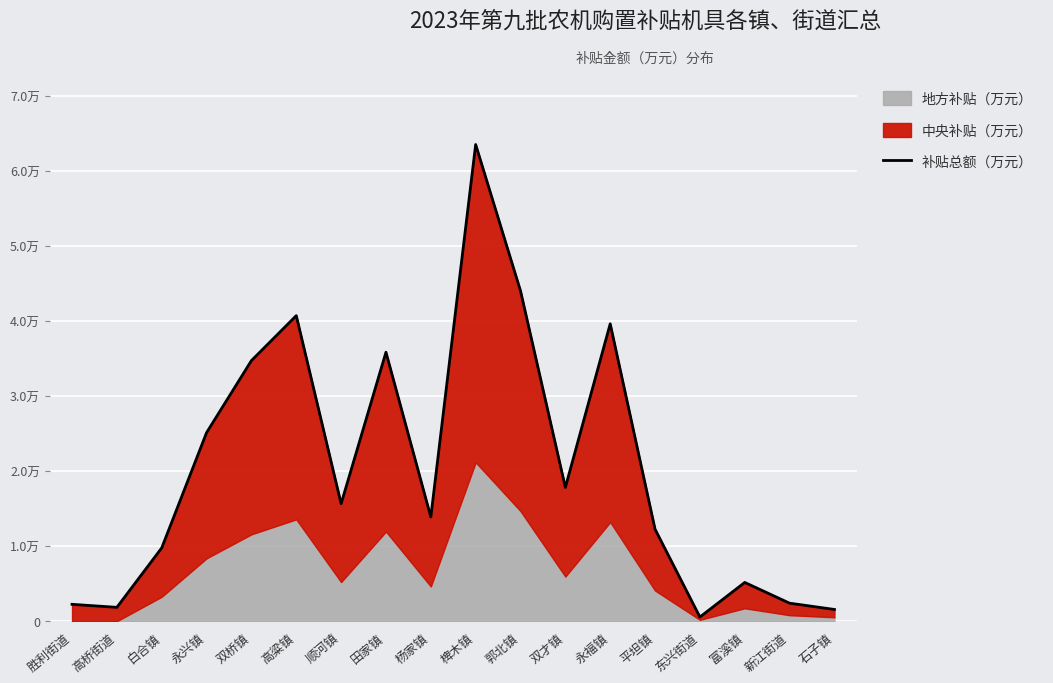

Reading right to left, what are all the values shown in this chart?

0.2	0.2	0.5	0.1	1.2	4.0	1.8	4.4	6.4	1.4	3.6	1.6	4.1	3.5	2.5	1.0	0.2	0.2